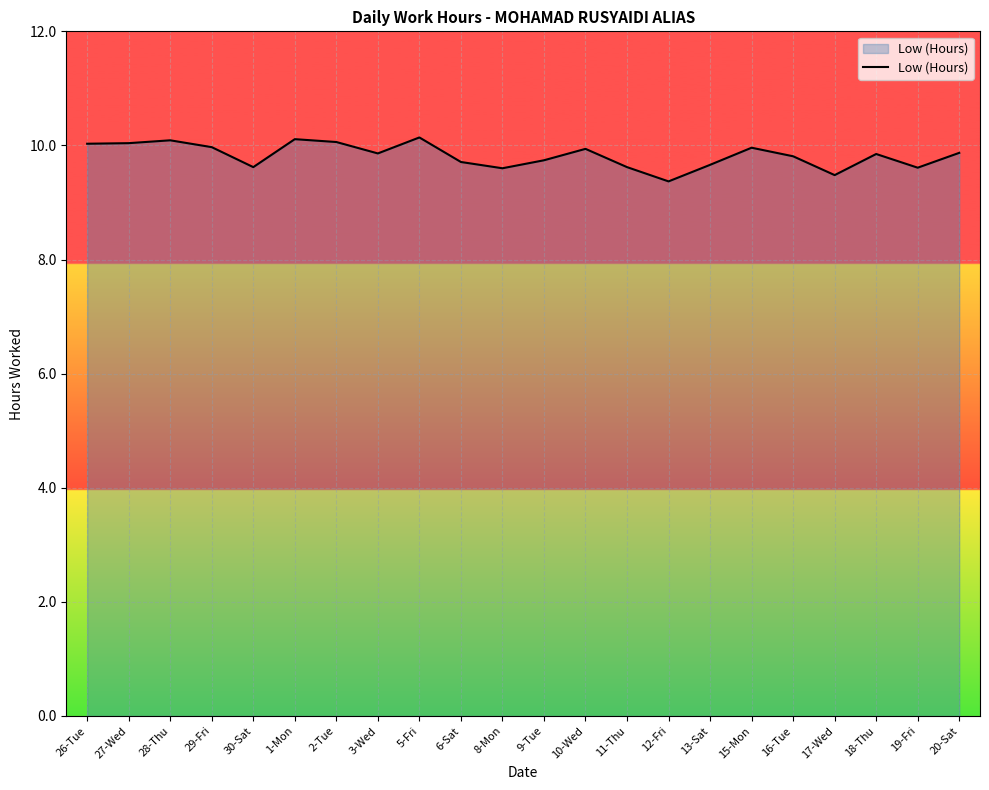

What is the minimum value shown in the chart?

9.4